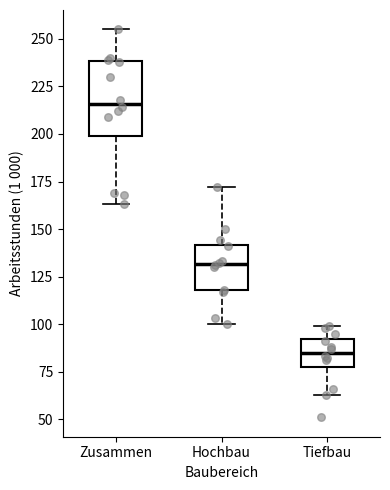

Reading left to right, read every box against the y-axis: the position of its median line, the range the box covers, and the ends of its whiskers. The values are not printed on the chart, so give them approximately, as read against the axis.

Zusammen: median 215, box 200 to 240, whiskers 165 to 255
Hochbau: median 130, box 120 to 140, whiskers 100 to 170
Tiefbau: median 85, box 75 to 90, whiskers 65 to 100